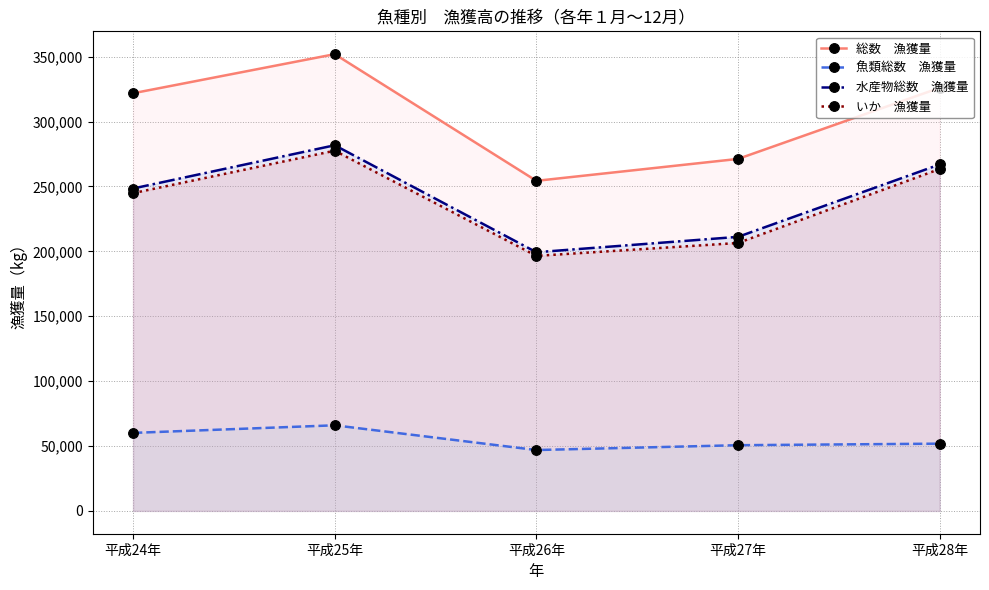

How many data points in いか　漁獲量 are above 244822?

2